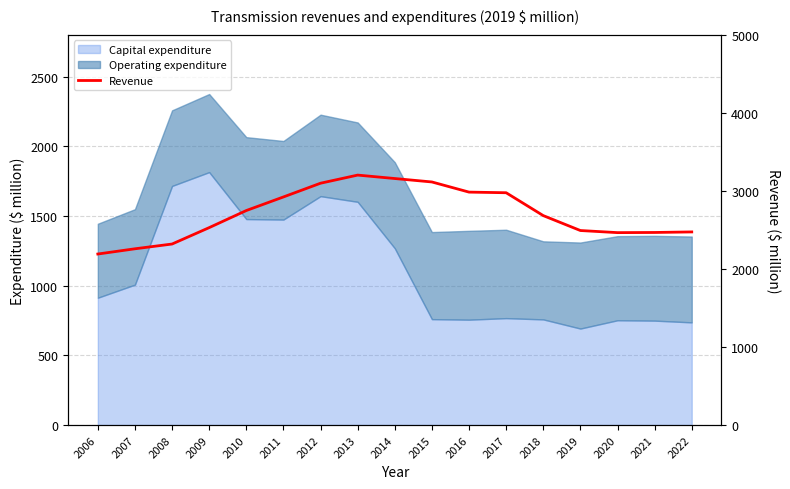

How many interior local valleys (lower than both neighbors) does the data have?

1